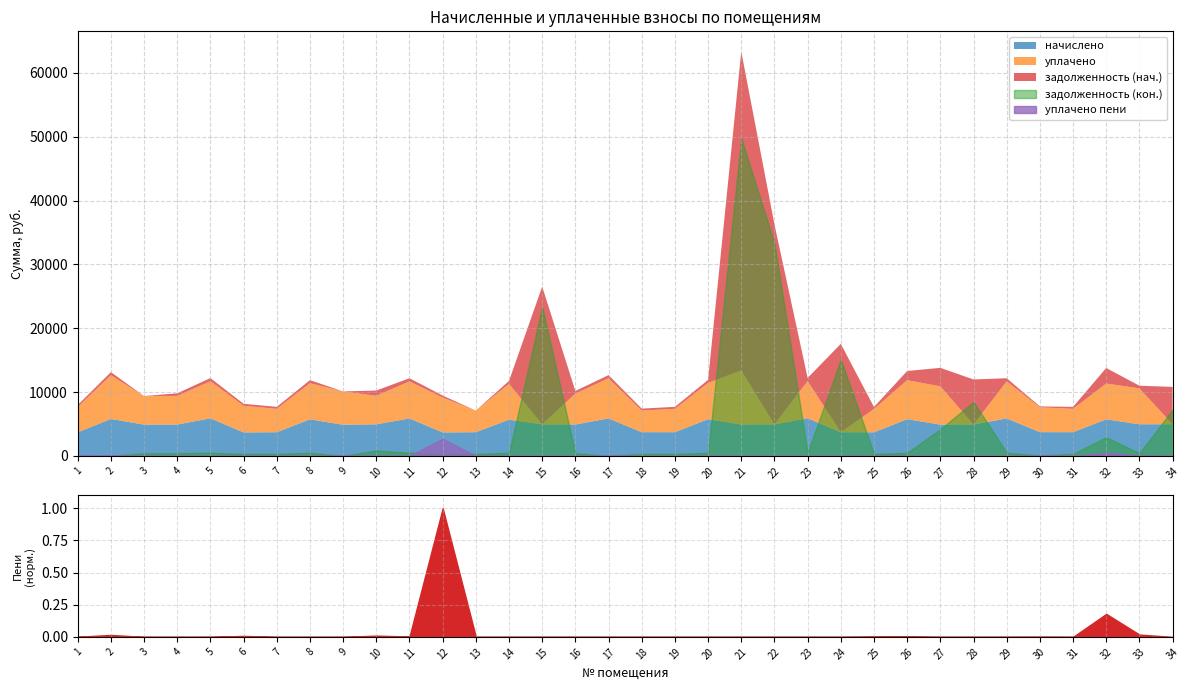

What is the difference between the уплачено values at 30 and 9?

1324.0